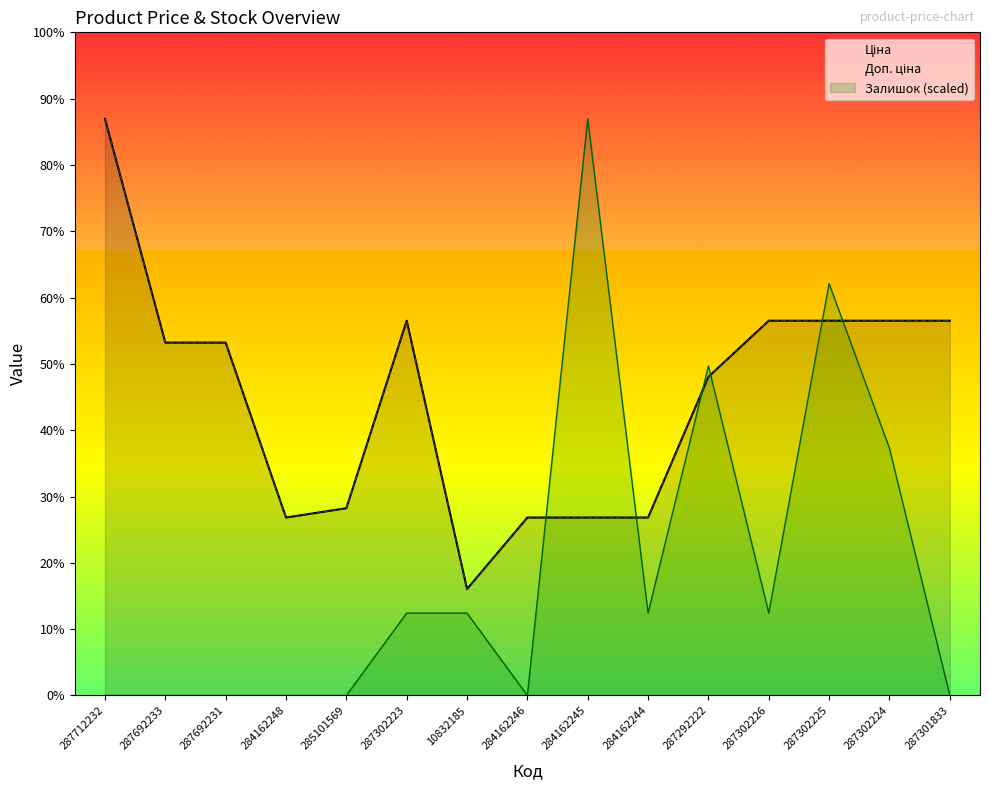

How many lines are shown in the chart?

3